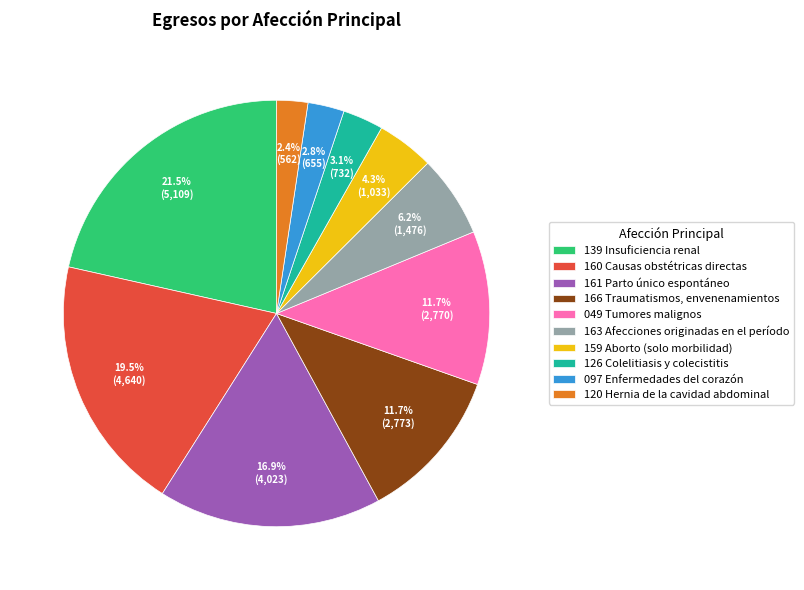

How many slices are in this pie chart?

10